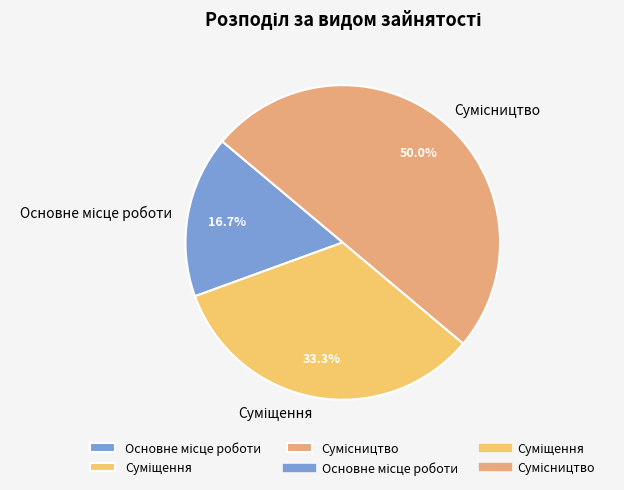

How many slices are in this pie chart?

3